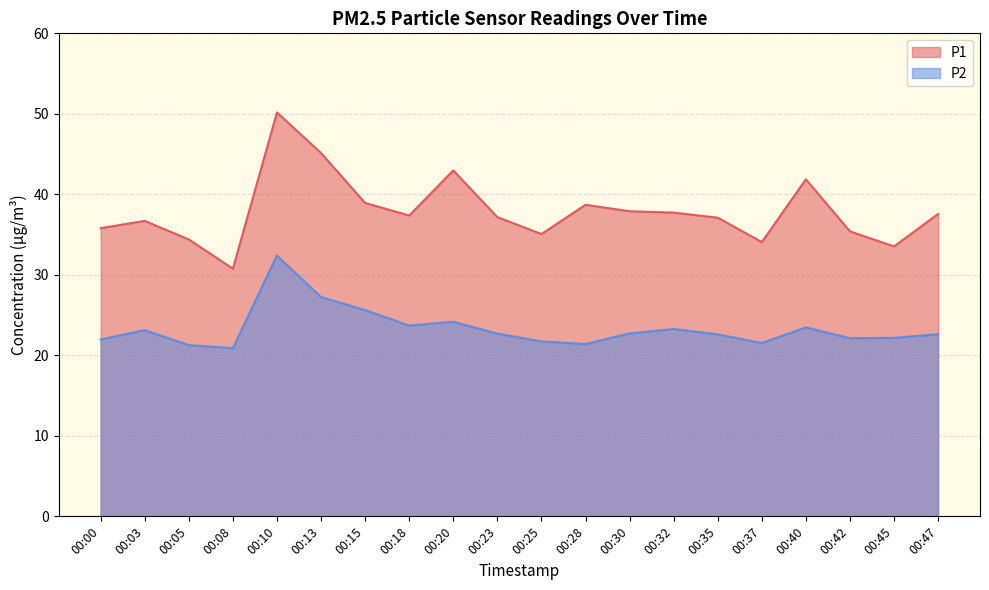

Between 00:25 and 00:47, which series saw the biggest shift?

P1